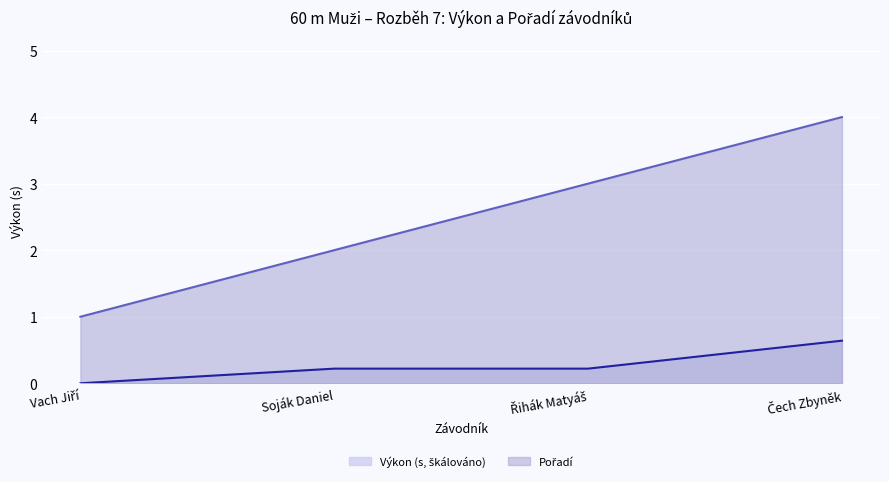

True or false: Pořadí has more than 1 interior local peaks.

False